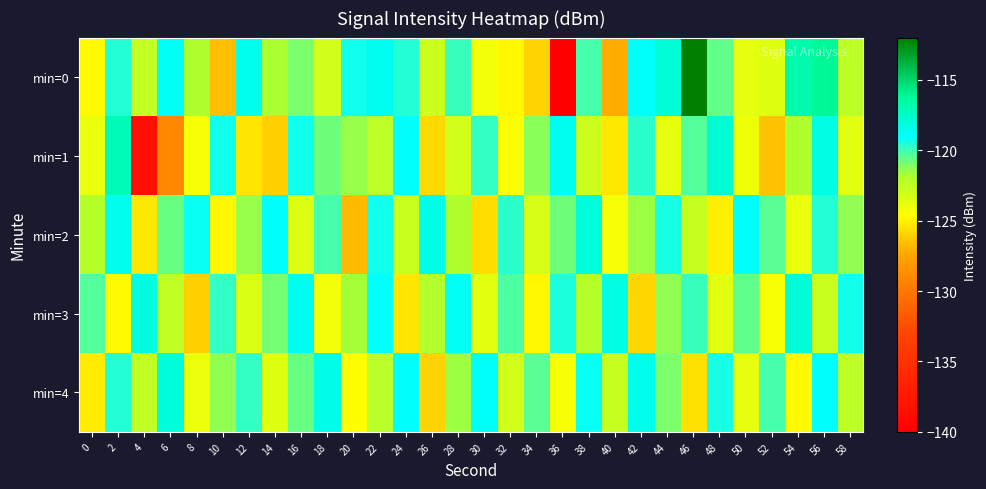

How many categories are shown in the chart?

30